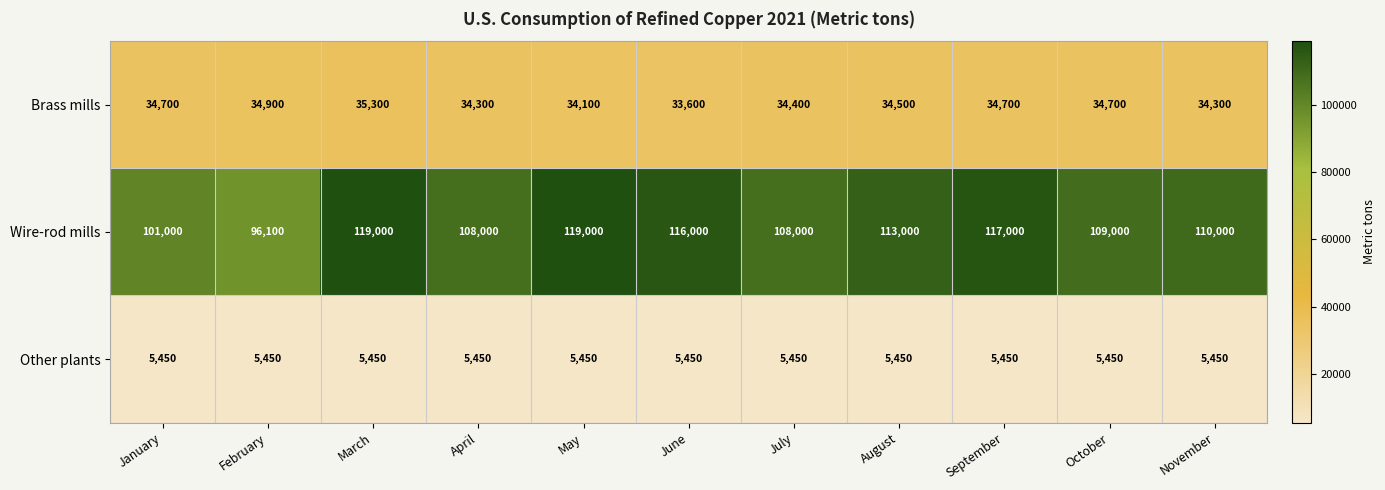

Read the Other plants value at March.

5450